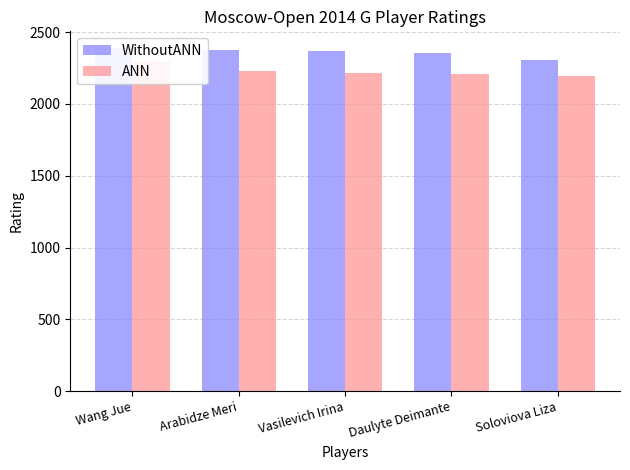

What position from the left is Soloviova Liza?

5